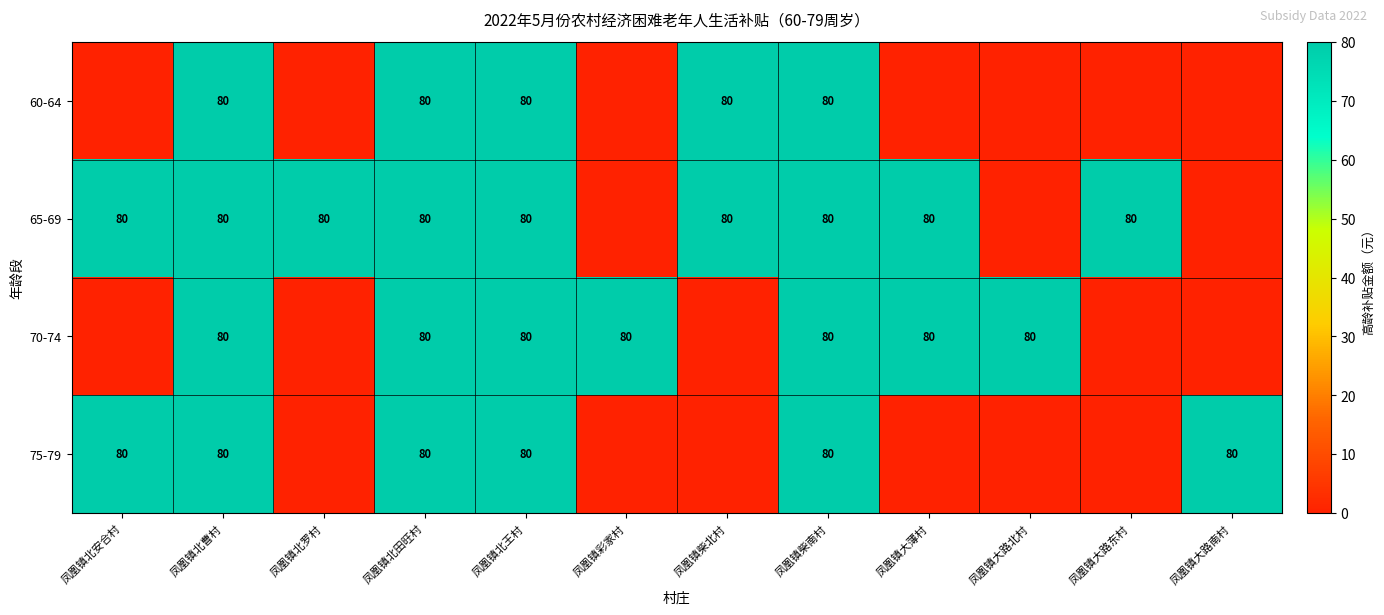

Is it true that 75-79 equals 80 at 凤凰镇柴南村?

True